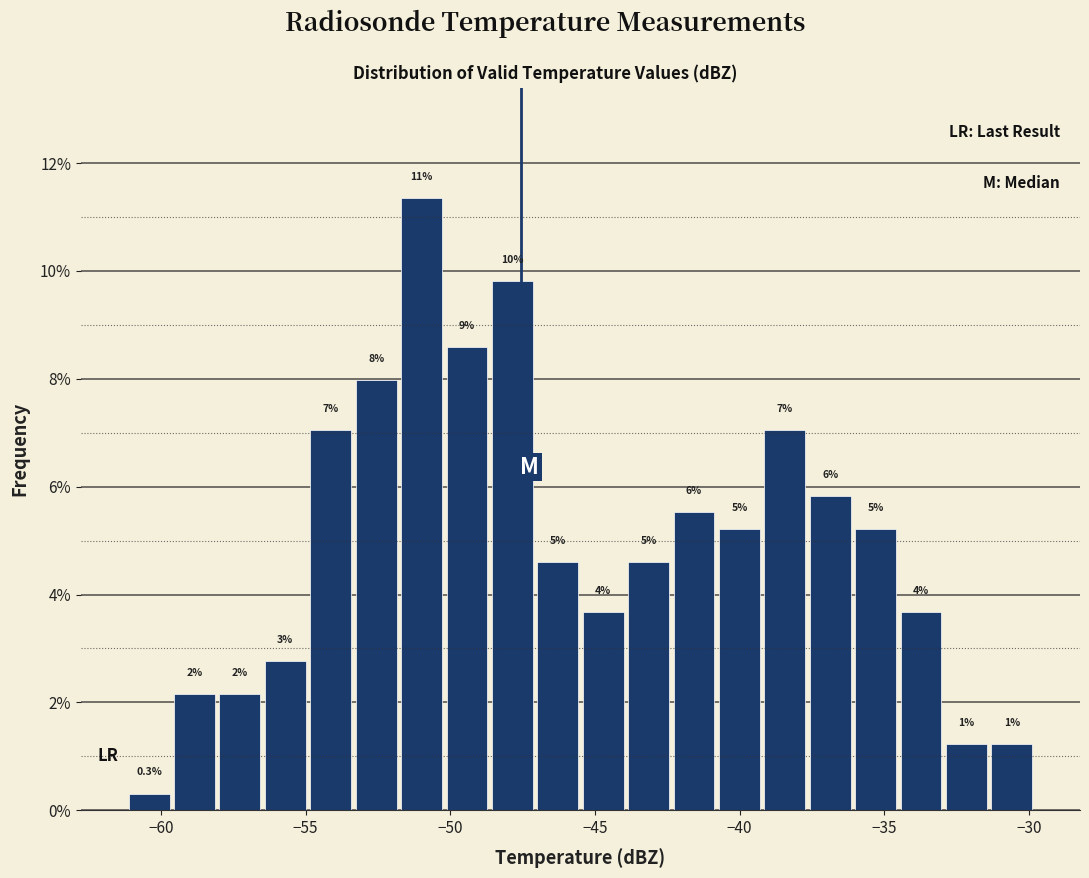

Around what value on the x-axis is the tallest bar? Give the approximate position of its centre, as read against the axis.

-51.0